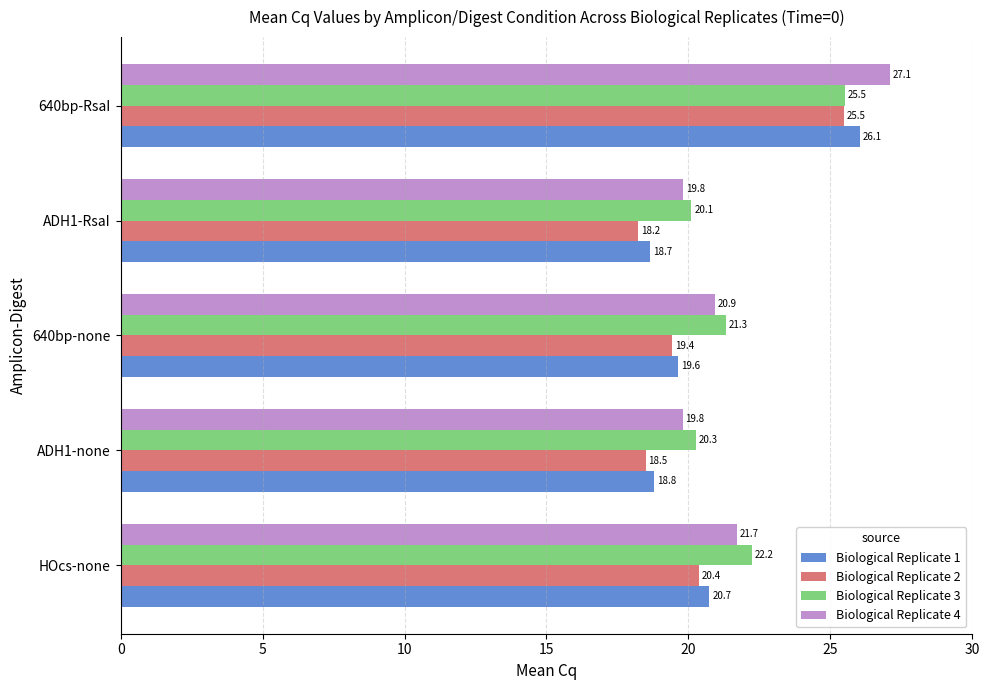

What is the difference between the maximum and minimum values in the Biological Replicate 3 series?

5.4